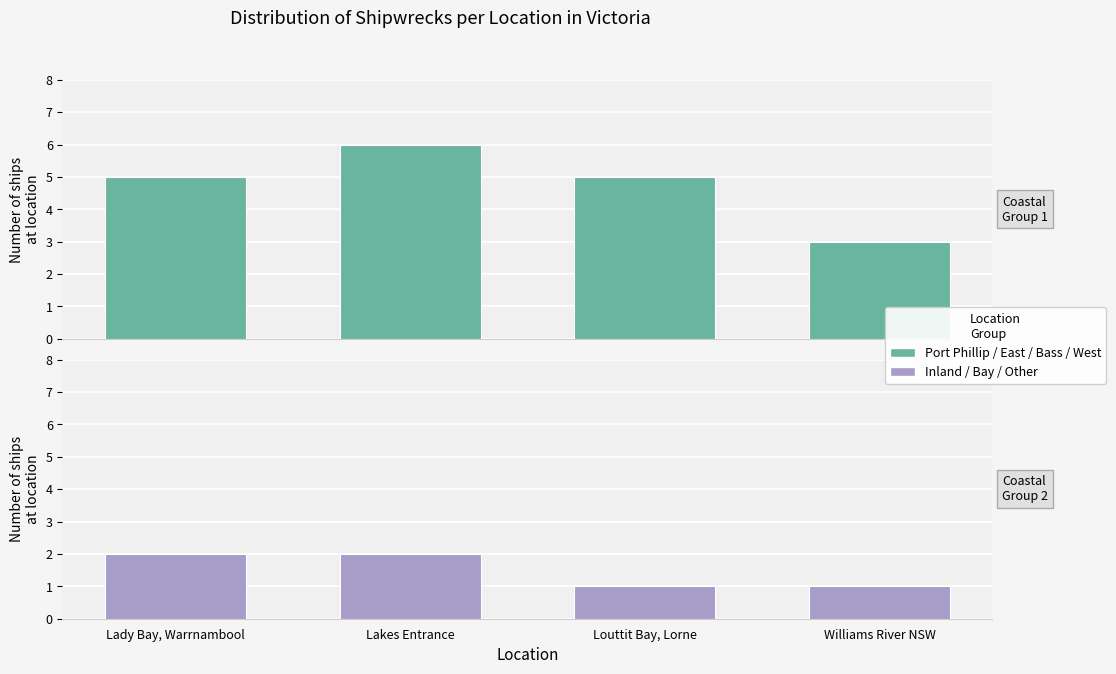

How many bars are there in total?

8